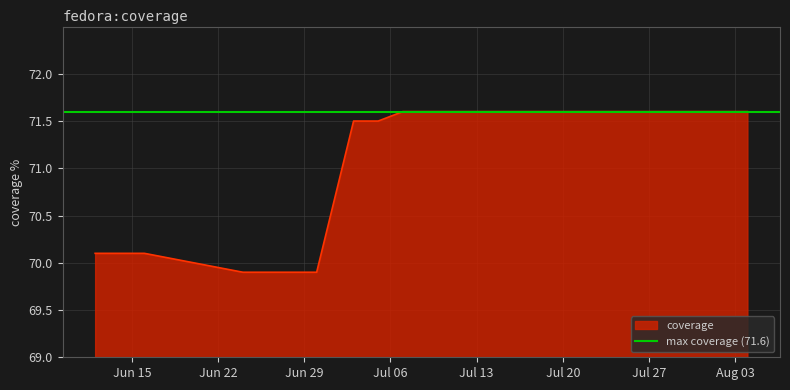

What is the difference between the maximum and second lowest values?

1.7